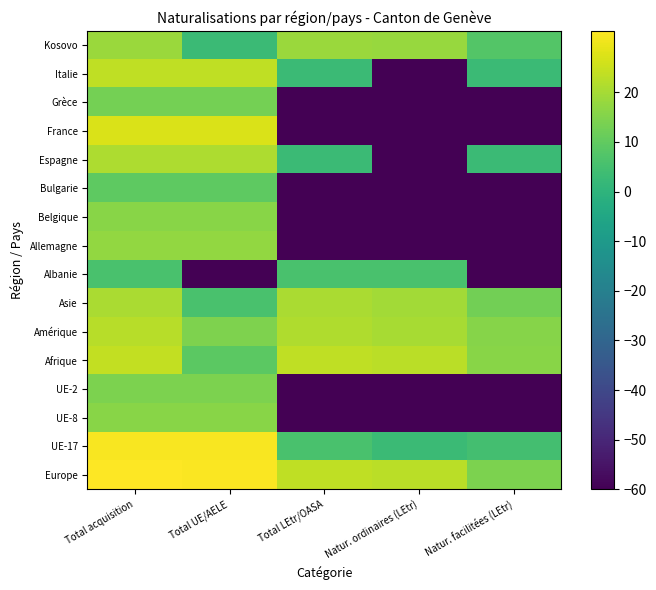

How many categories are shown in the chart?

5